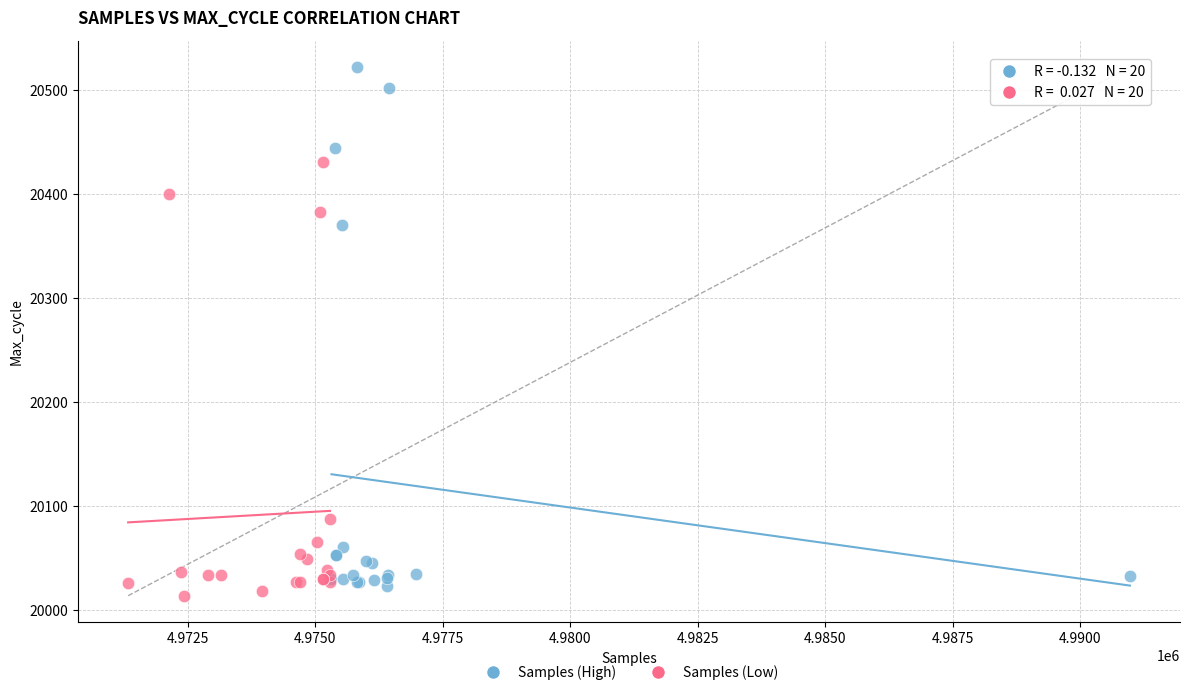

Which series has the widest spread of Y values?

Samples (High)